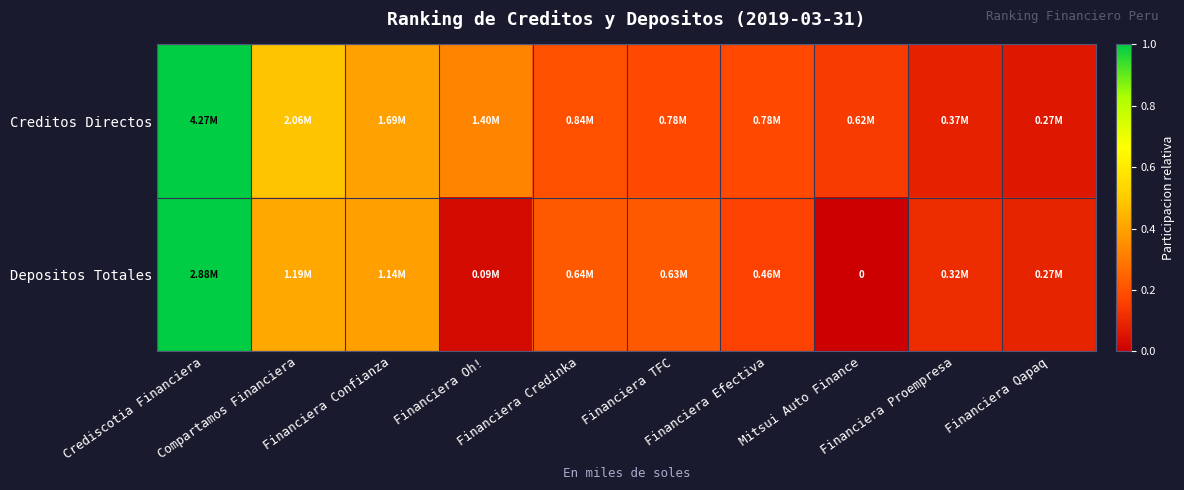

The value of Depositos Totales at Compartamos Financiera is 0.2. True or false?

False